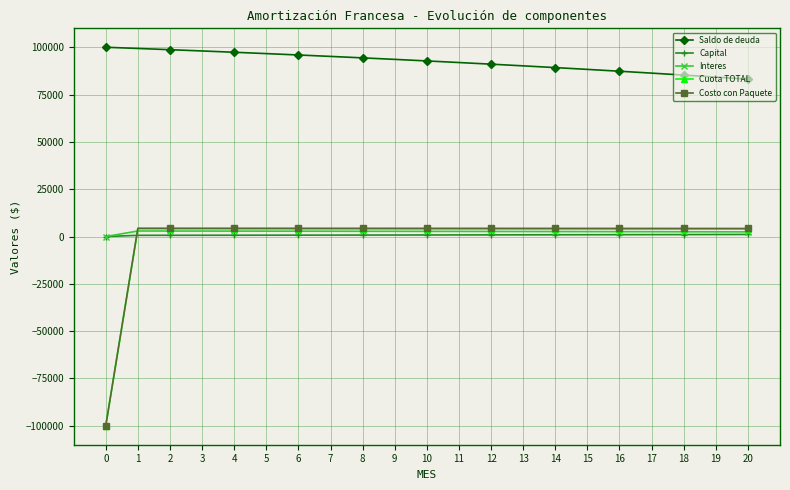

Is it true that Costo con Paquete equals 4282.9 at 14?

True